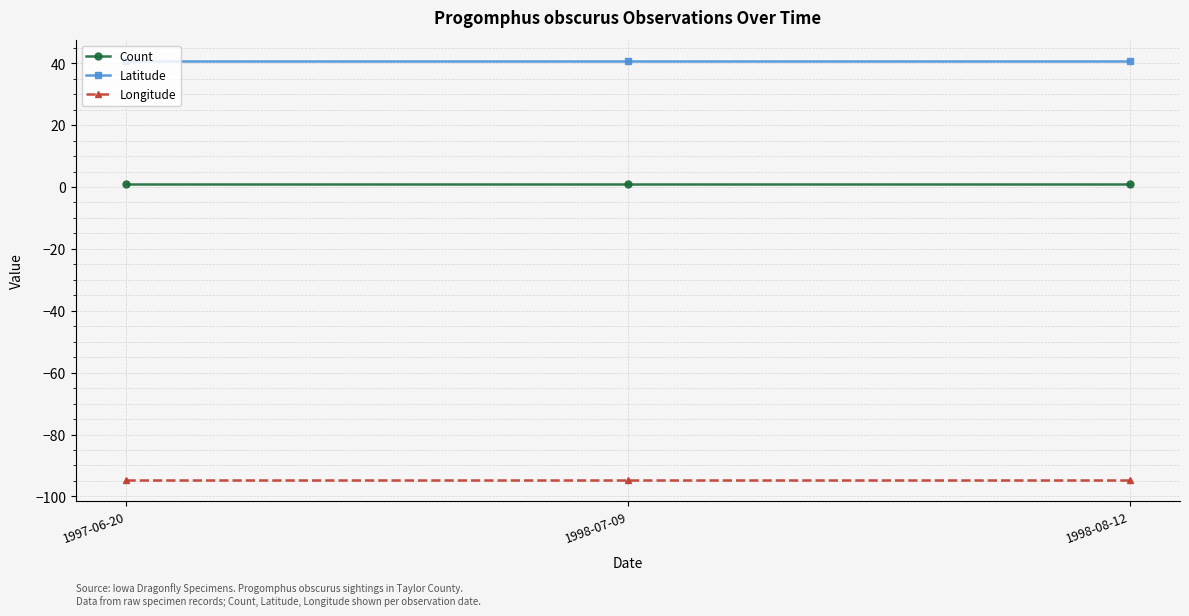

Rank the series at 1997-06-20 from highest to lowest value.

Latitude, Count, Longitude